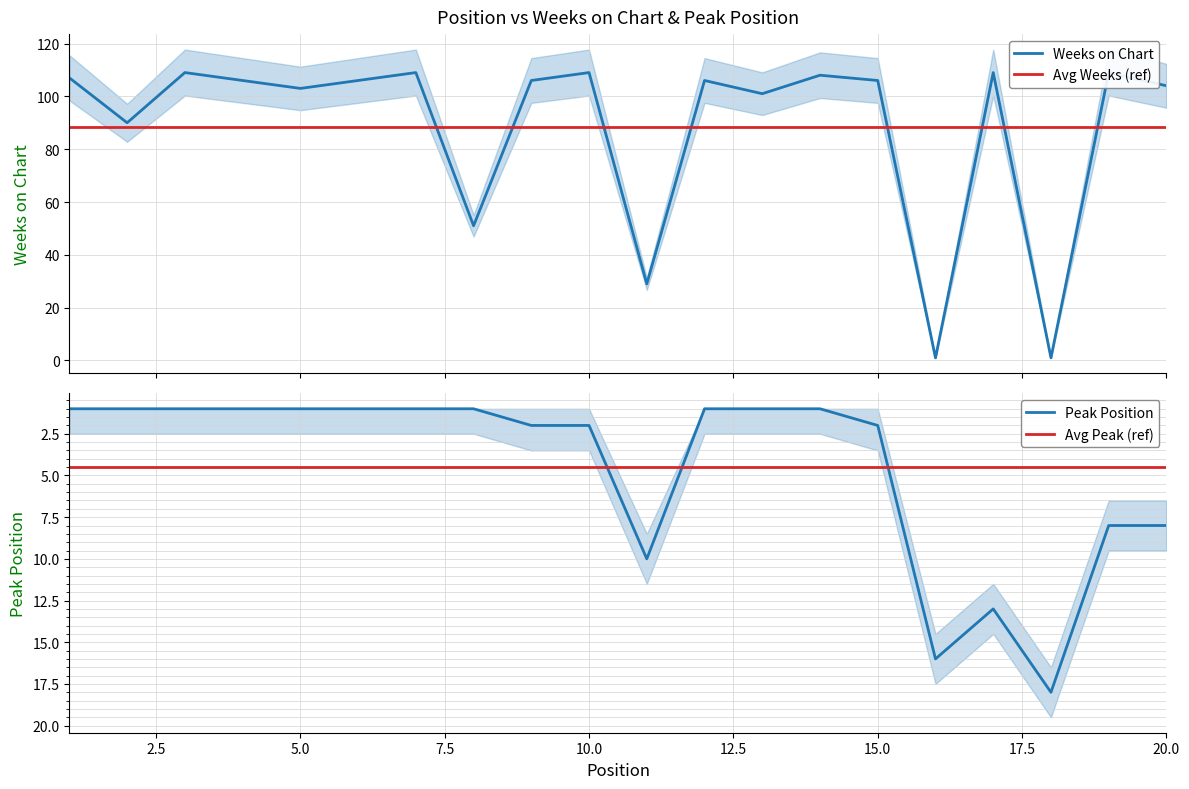

True or false: Peak Position and Weeks on Chart intersect in this chart.

True